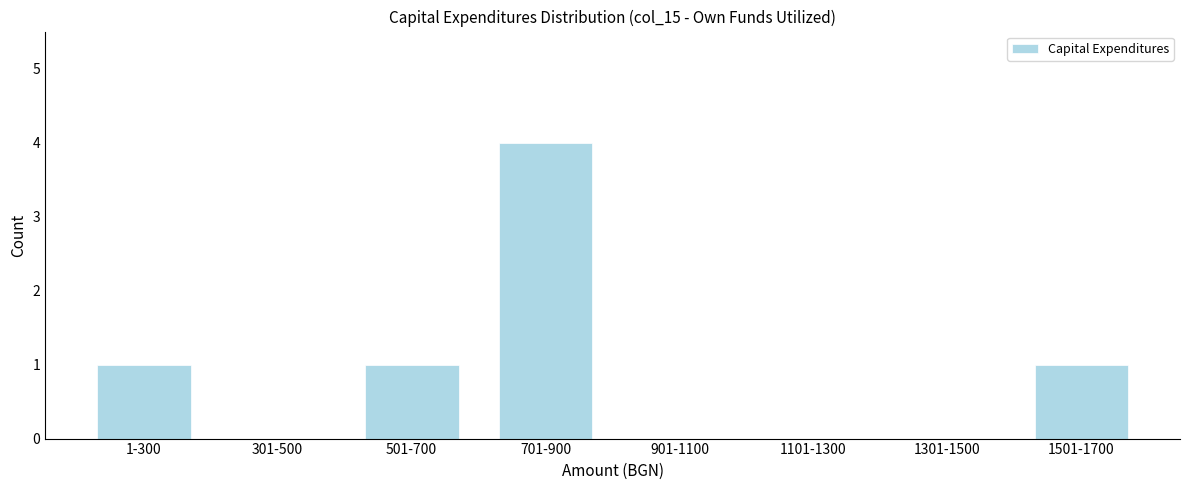

Reading left to right, transcribe all the data shown in this chart.

1-300=1	301-500=0	501-700=1	701-900=4	901-1100=0	1101-1300=0	1301-1500=0	1501-1700=1